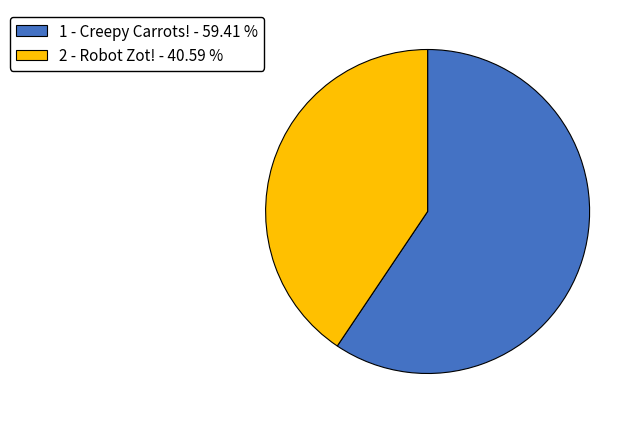

Is there a majority slice in this chart?

Yes